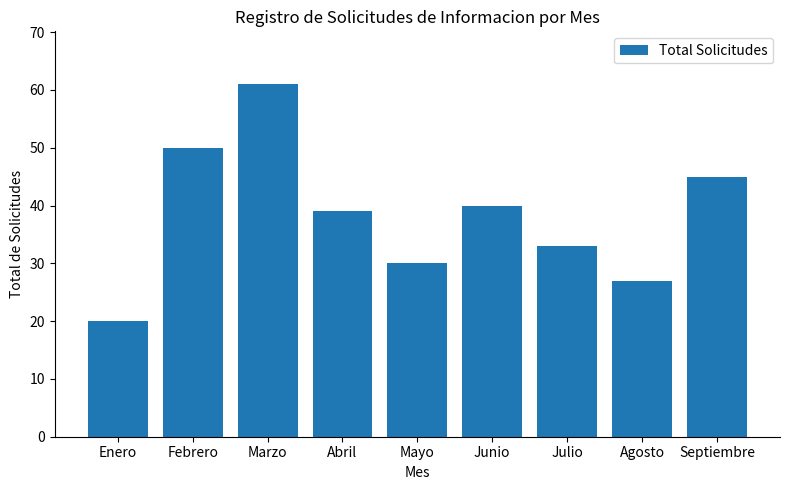

Reading left to right, transcribe all the data shown in this chart.

Enero=20	Febrero=50	Marzo=61	Abril=39	Mayo=30	Junio=40	Julio=33	Agosto=27	Septiembre=45